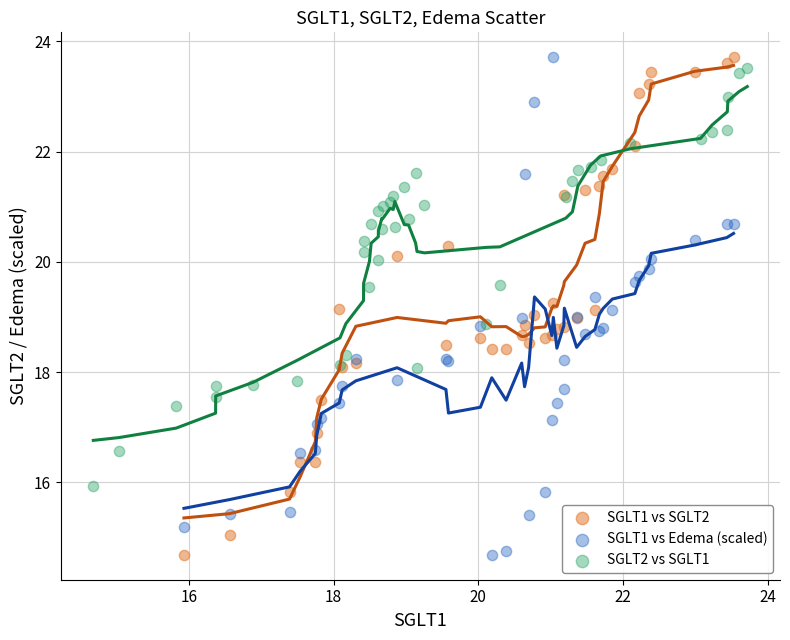

What are all the series names shown in the legend?

SGLT1 vs SGLT2, SGLT1 vs Edema (scaled), SGLT2 vs SGLT1